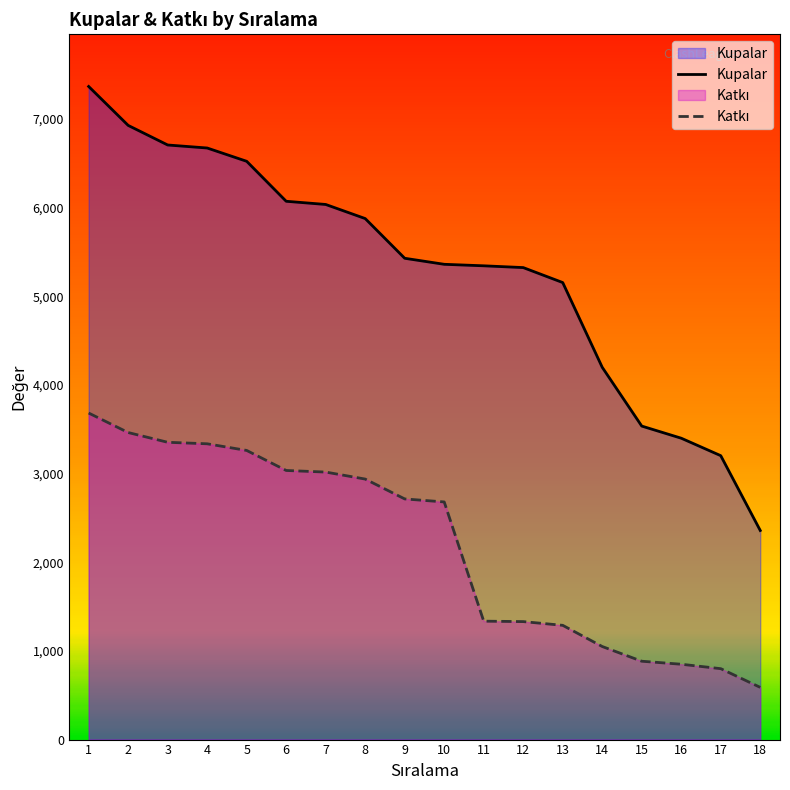

At which label is Kupalar closest to 4863?

13